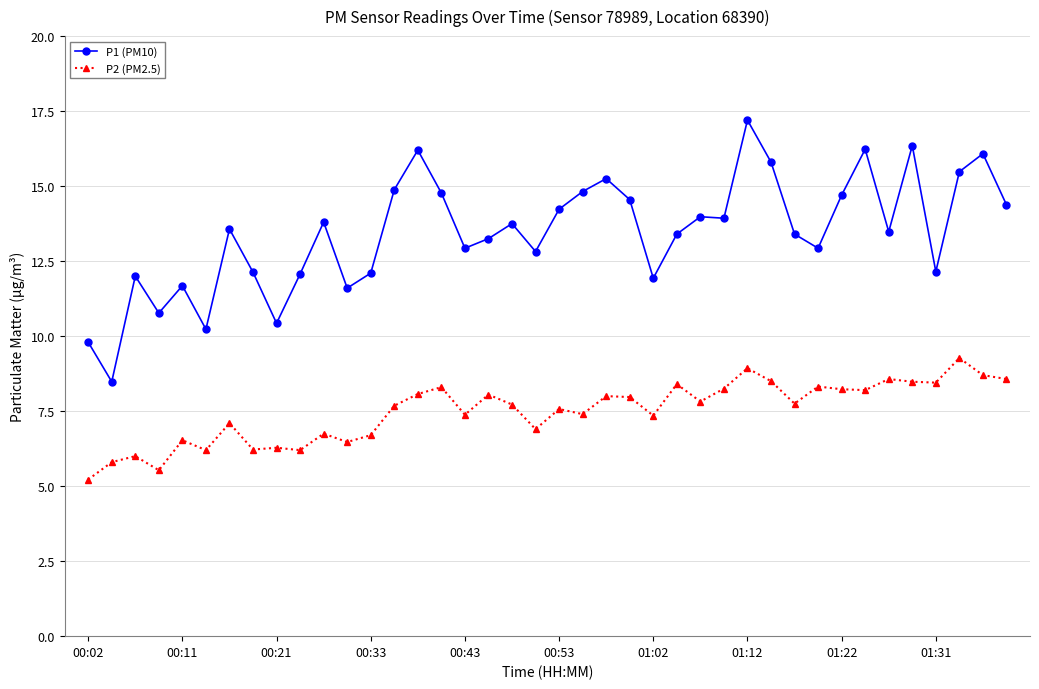

What is the value of the P1 (PM10) point at the 11th from the left?

13.8